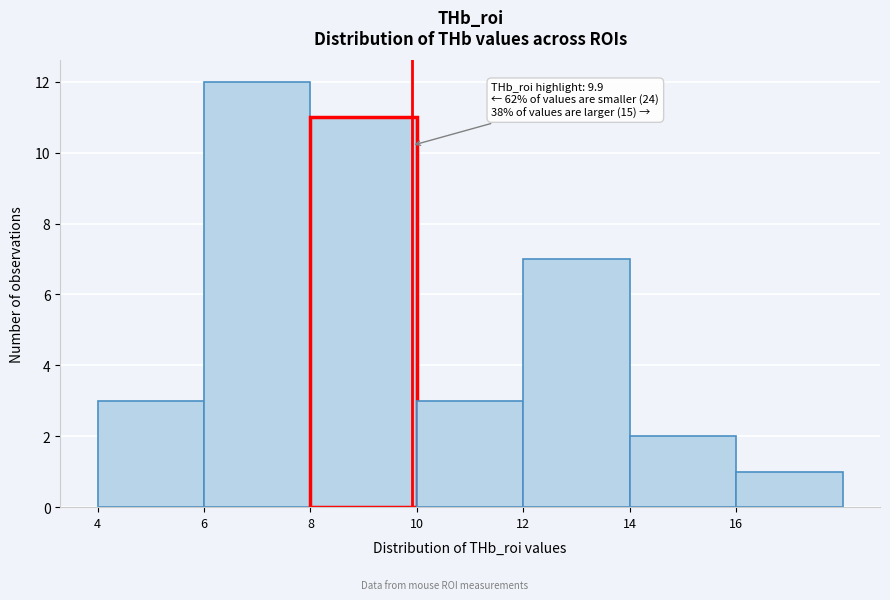

Which range on the x-axis has the tallest bar?

6 to 8